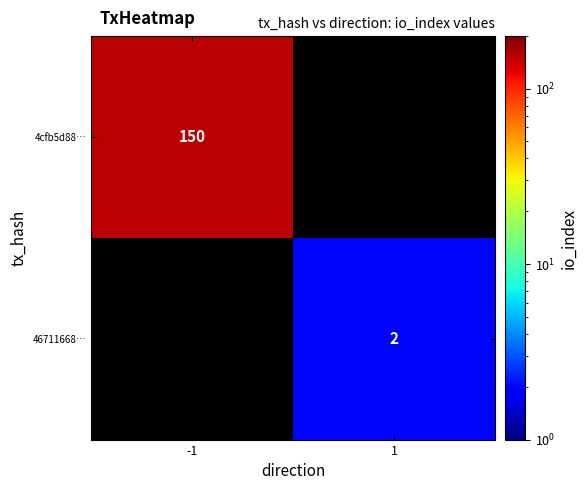

The value of 46711668… at 1 is 2. True or false?

True